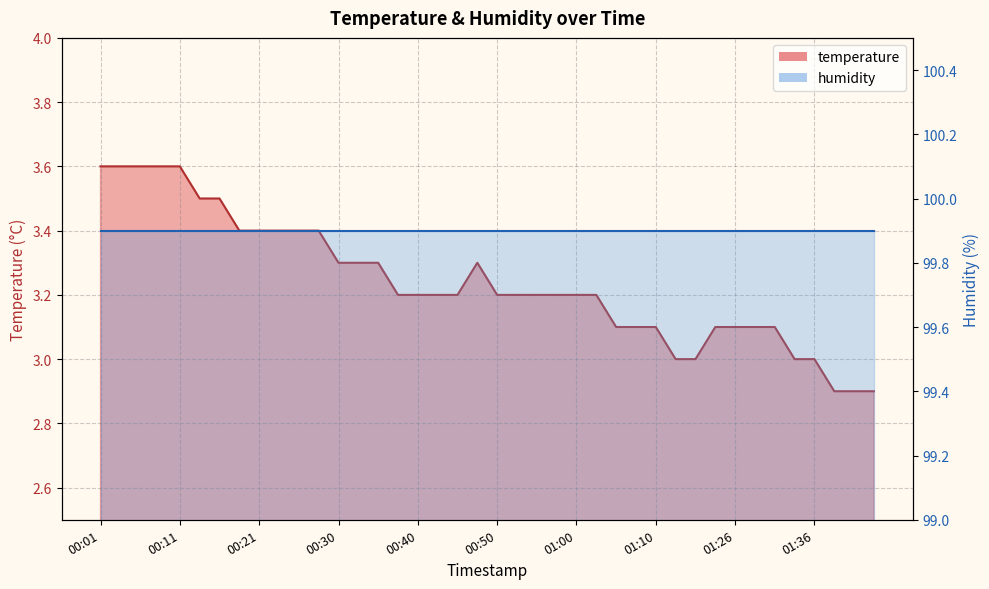

How many points are higher than both their immediate neighbors (excluding endpoints)?

1